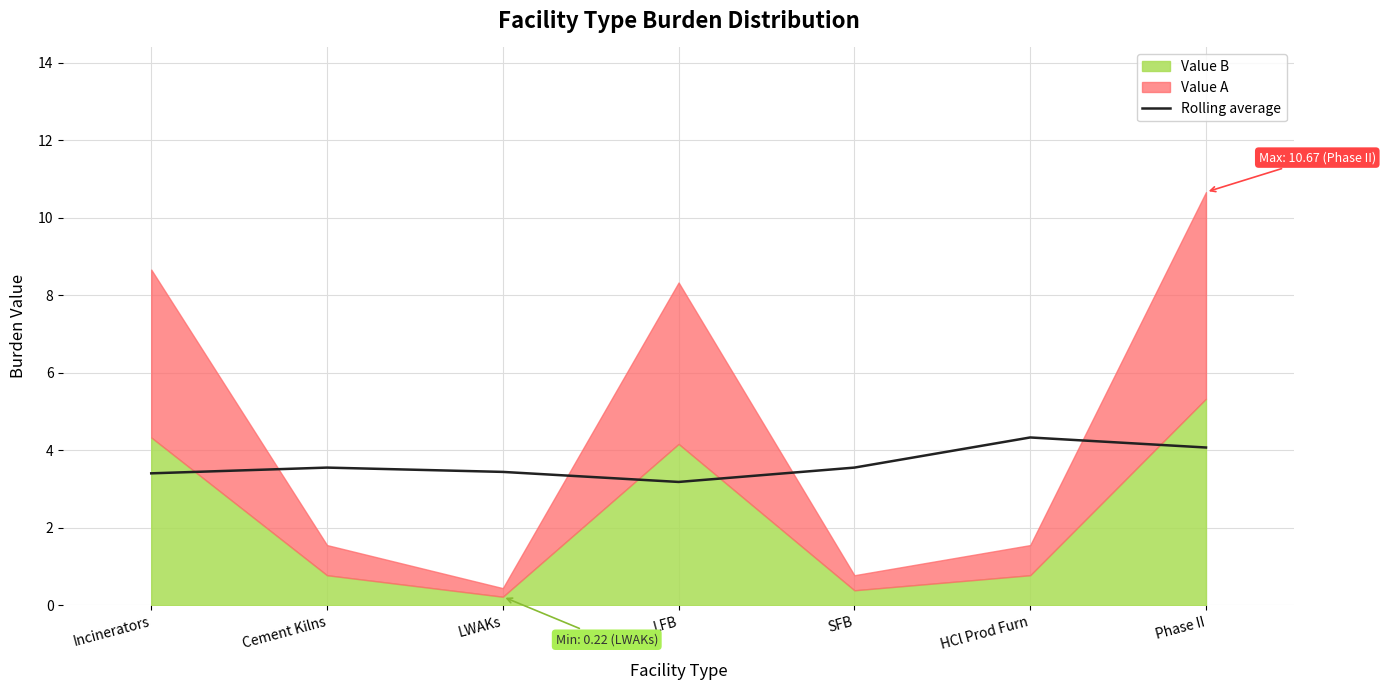

What is the ratio of the value at Phase II to the value at LFB?

1.3